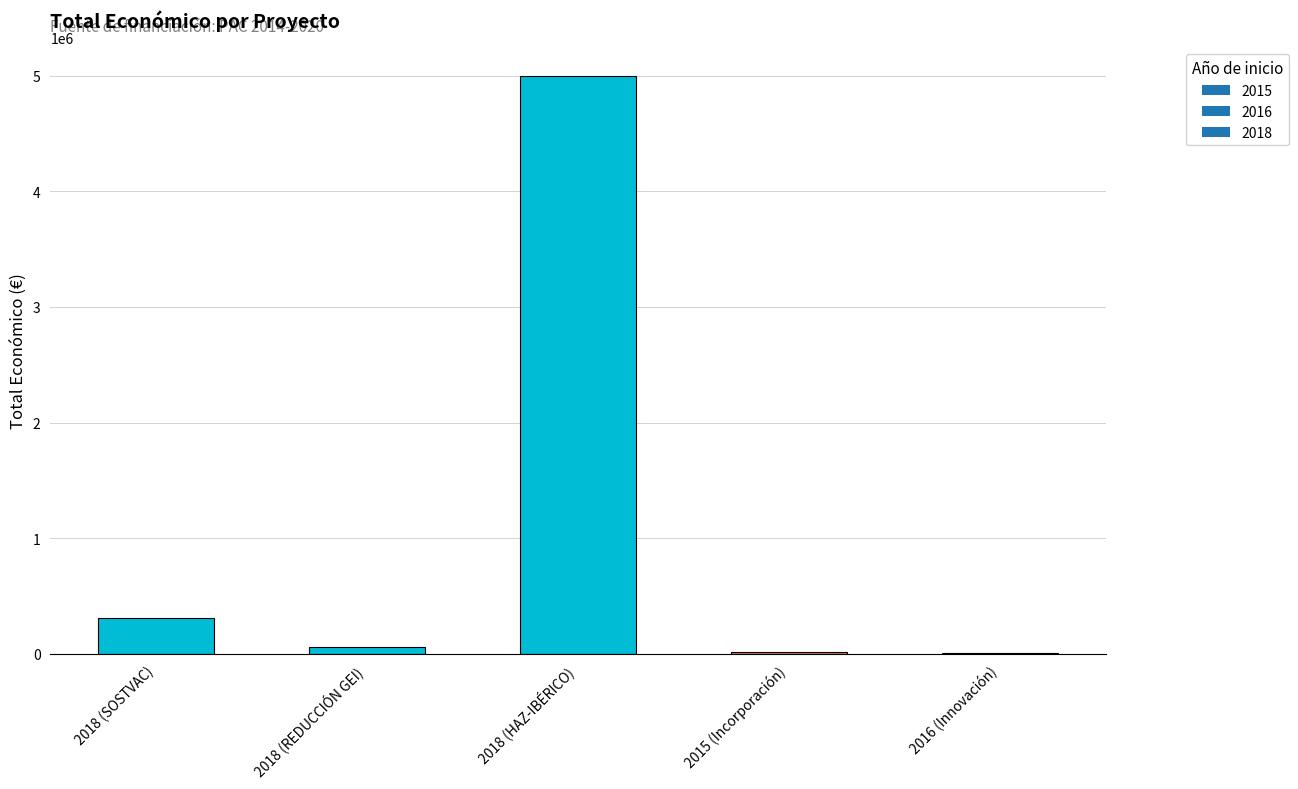

Is it true that the value at 2018 (SOSTVAC) is 553807?

False